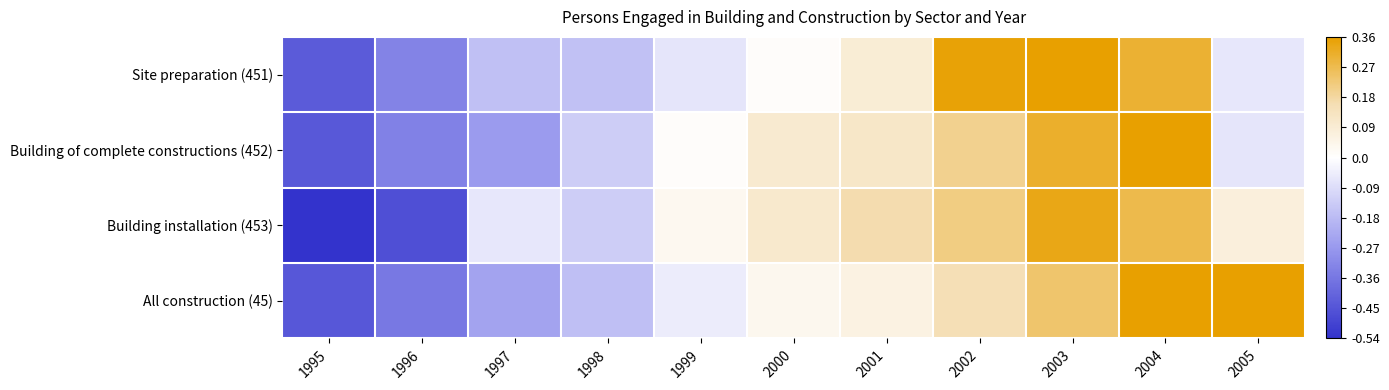

Reading left to right, list all the values displayed in this chart.

Site preparation (451): 1995=-0.4	1996=-0.3	1997=-0.2	1998=-0.2	1999=-0.1	2000=0.0	2001=0.1	2002=0.4	2003=0.5	2004=0.3	2005=-0.1
Building of complete constructions (452): 1995=-0.4	1996=-0.3	1997=-0.3	1998=-0.1	1999=0.0	2000=0.1	2001=0.1	2002=0.2	2003=0.3	2004=0.5	2005=-0.1
Building installation (453): 1995=-0.5	1996=-0.5	1997=-0.1	1998=-0.1	1999=0.0	2000=0.1	2001=0.2	2002=0.2	2003=0.3	2004=0.3	2005=0.1
All construction (45): 1995=-0.4	1996=-0.4	1997=-0.2	1998=-0.2	1999=-0.0	2000=0.0	2001=0.1	2002=0.2	2003=0.2	2004=0.4	2005=0.4